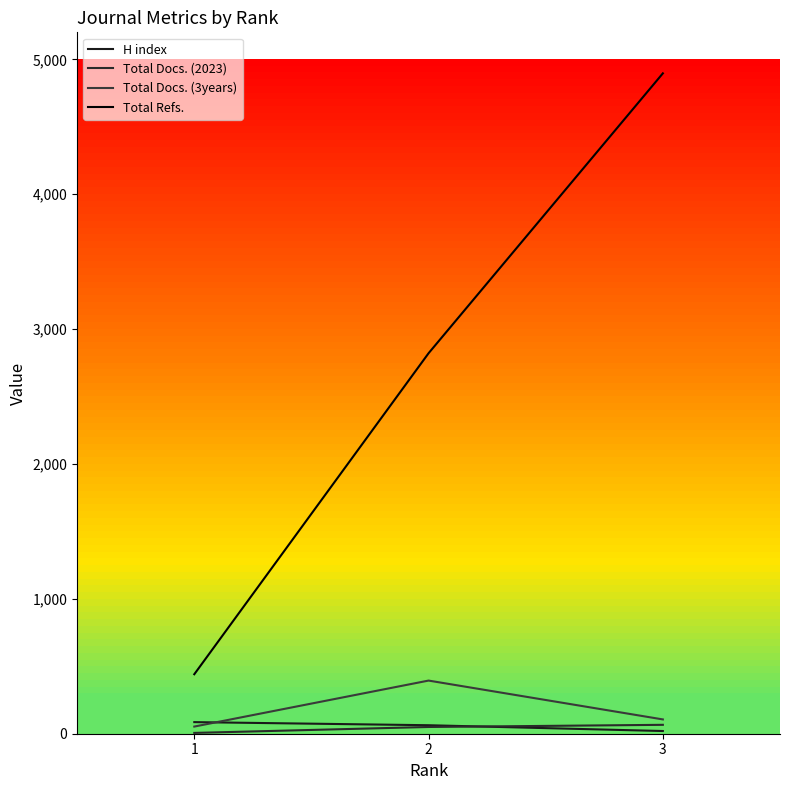

Where is Total Refs. nearest to the value 2668?

2